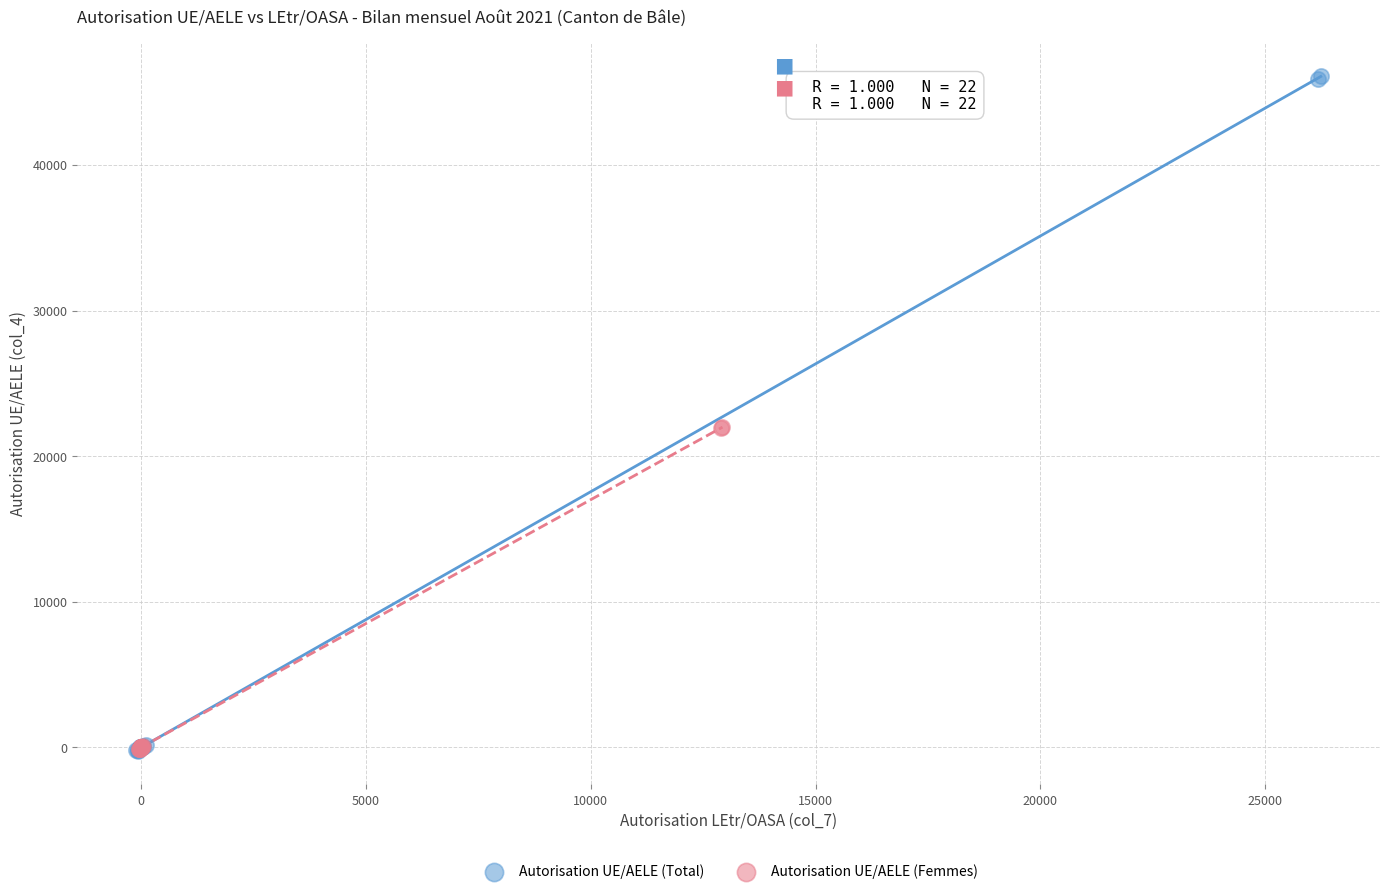

Which series has the widest spread of Y values?

Autorisation UE/AELE (Total)